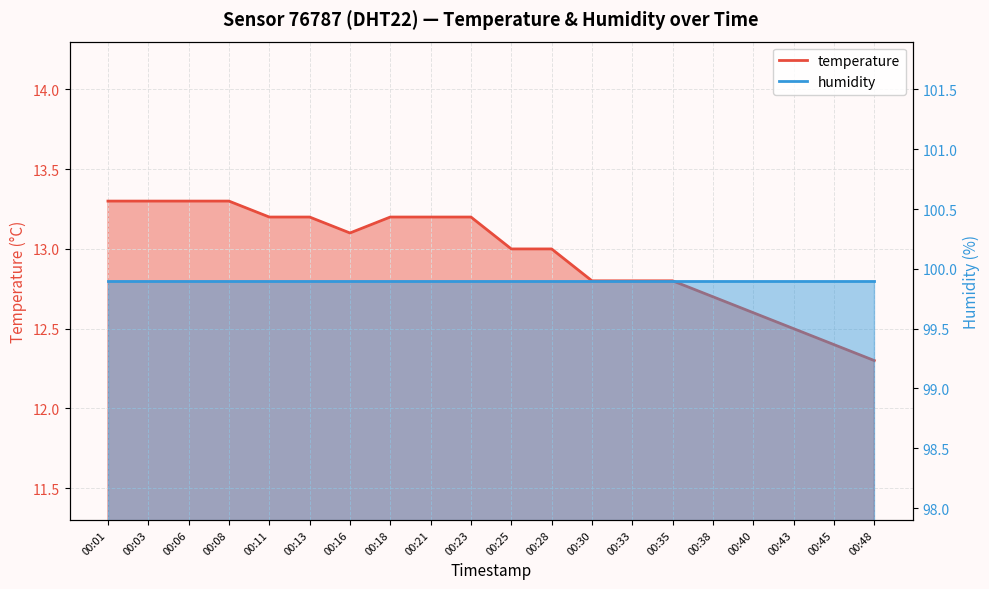

What is the difference between the maximum and minimum values?

1.0